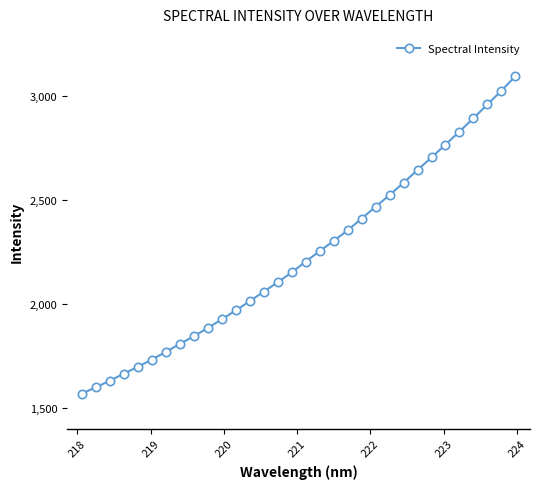

What is the greatest value displayed?

3096.6